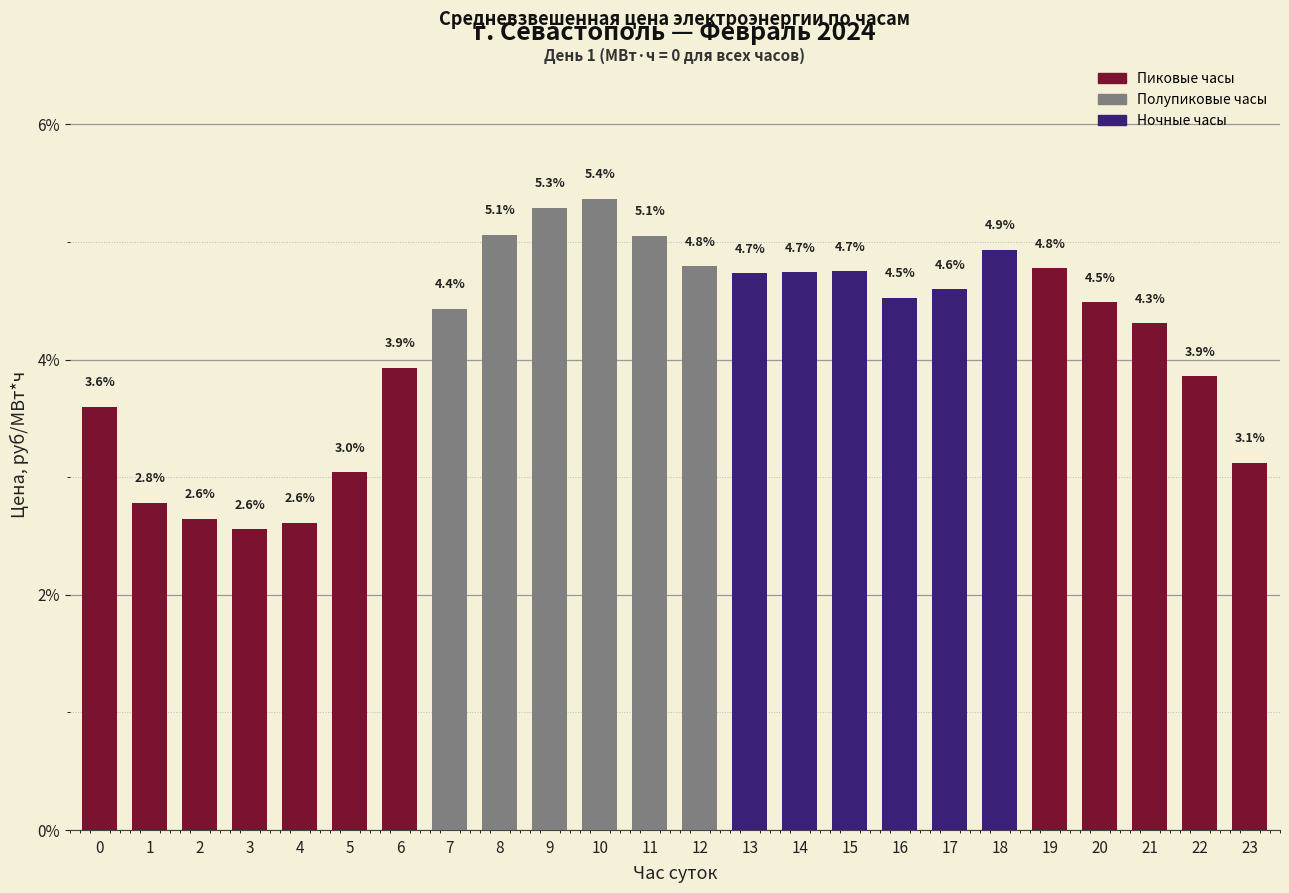

What is the sum of the values at 14 and 4?

7.4